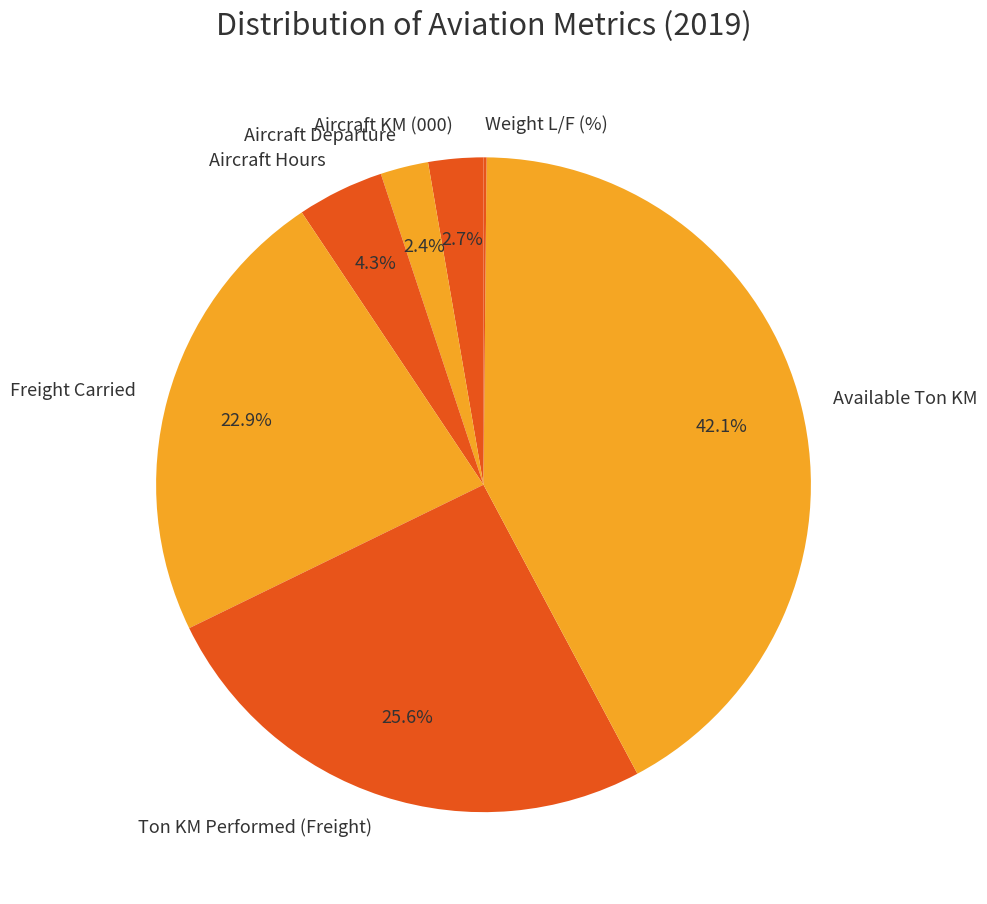

What percentage is NOT represented by Aircraft KM (000)?

97.3%